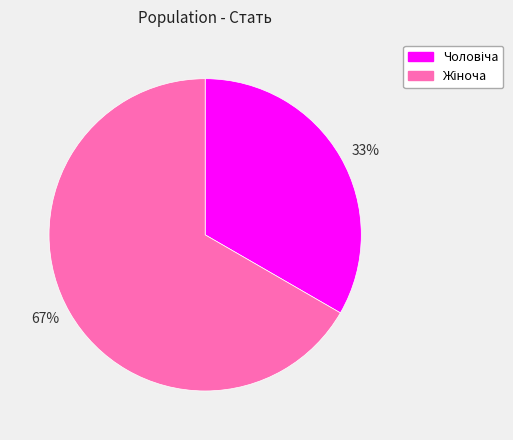

Is there any slice that represents more than half of the pie?

Yes